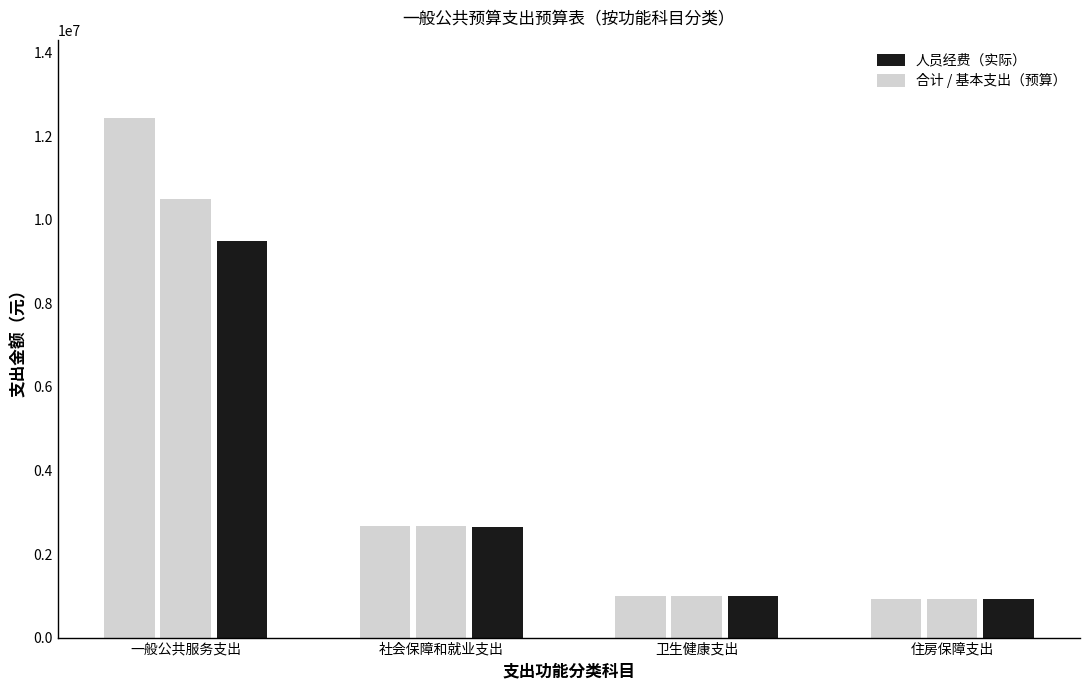

Reading left to right, what are all the values shown in this chart?

合计: 一般公共服务支出=12442050.3	社会保障和就业支出=2680044.5	卫生健康支出=998771.1	住房保障支出=934812.4
基本支出: 一般公共服务支出=10486050.3	社会保障和就业支出=2680044.5	卫生健康支出=998771.1	住房保障支出=934812.4
人员经费: 一般公共服务支出=9479728.2	社会保障和就业支出=2652444.5	卫生健康支出=998771.1	住房保障支出=934812.4